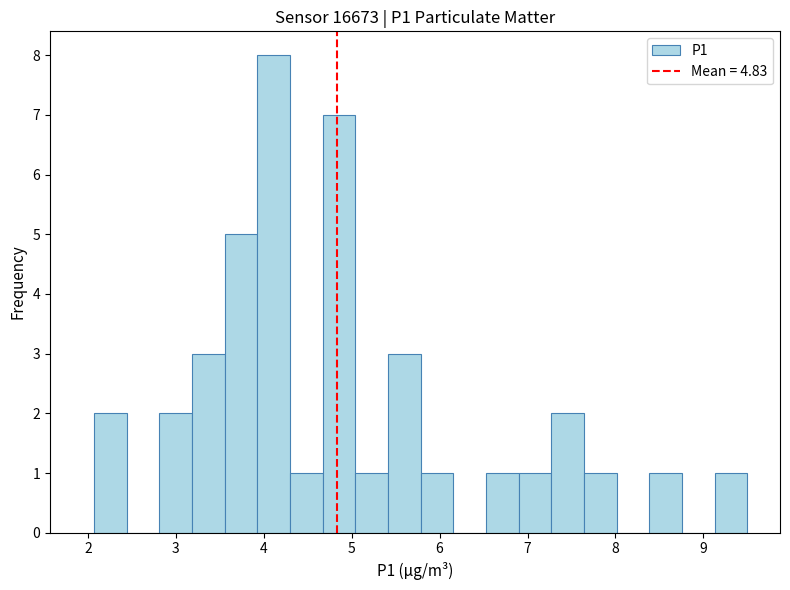

Read against the x-axis, roughly where is the centre of the tallest bar?

4.1